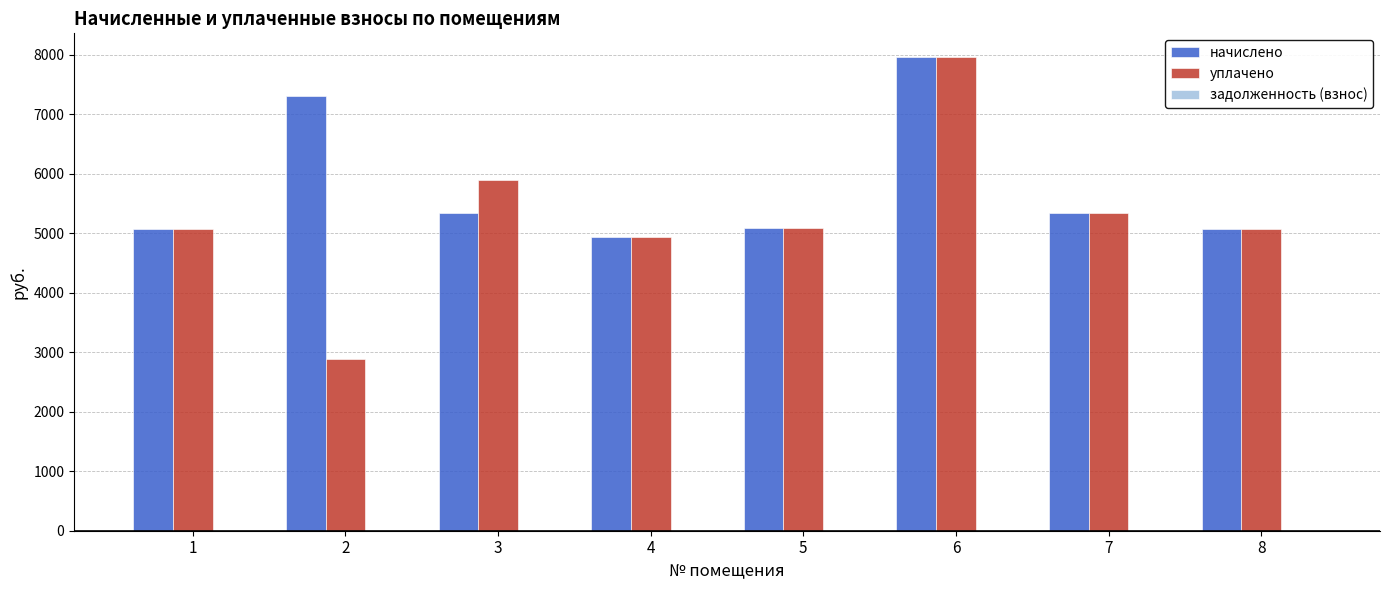

Which series has the largest total across all categories?

начислено